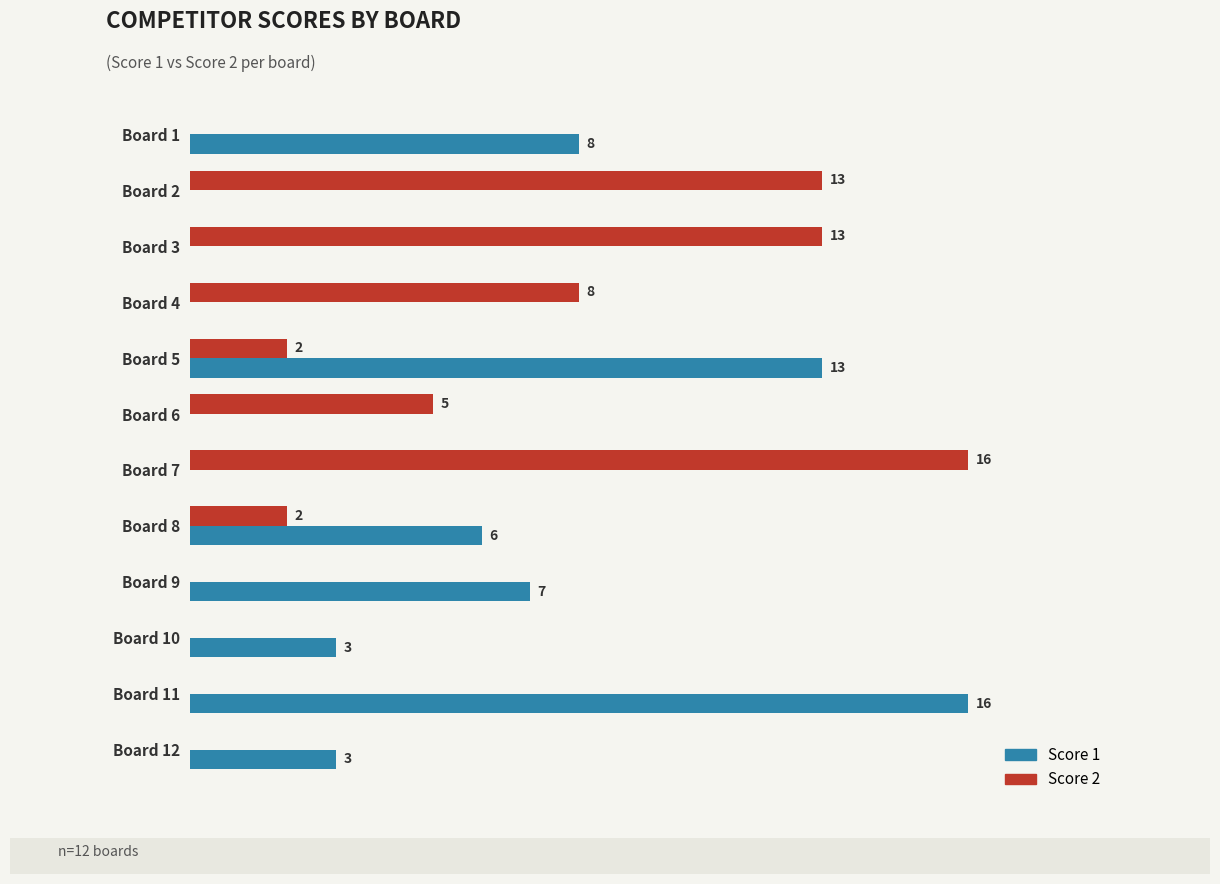

Where is Score 1 nearest to the value 8?

Board 1